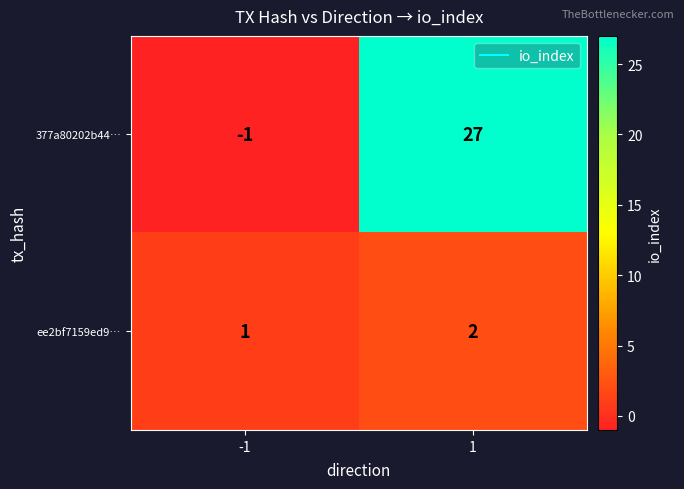

What is the greatest value displayed?

27